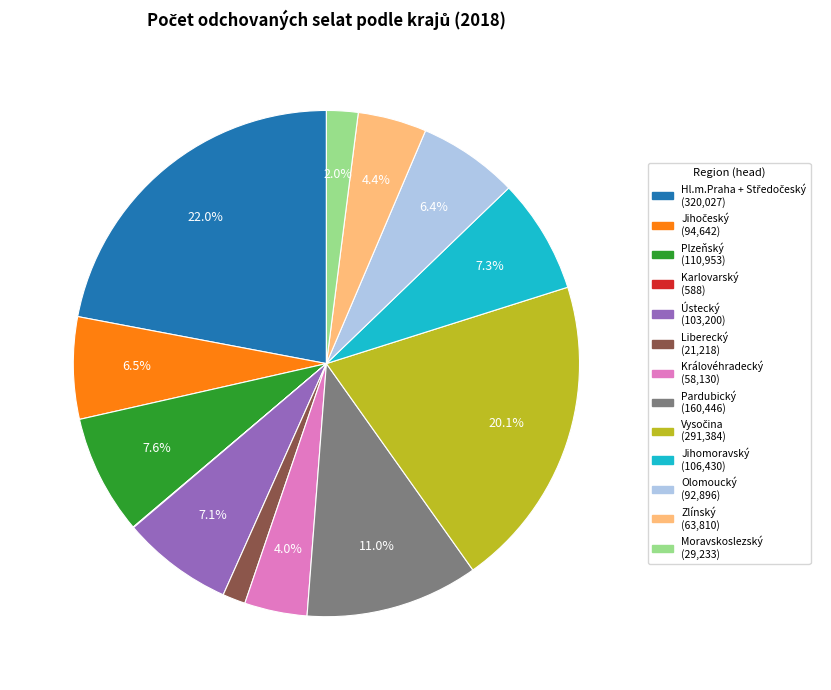

Approximately how many times larger is the value at Královéhradecký (58,130) compared to Moravskoslezský (29,233)?

2.0